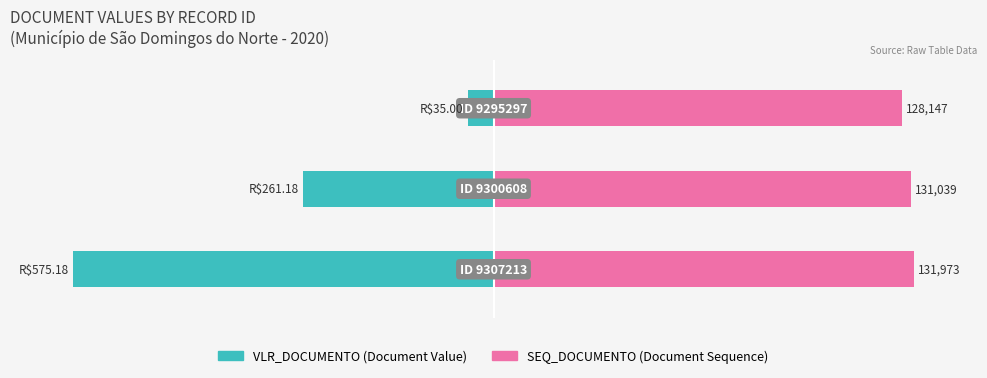

How many bars are there in total?

6